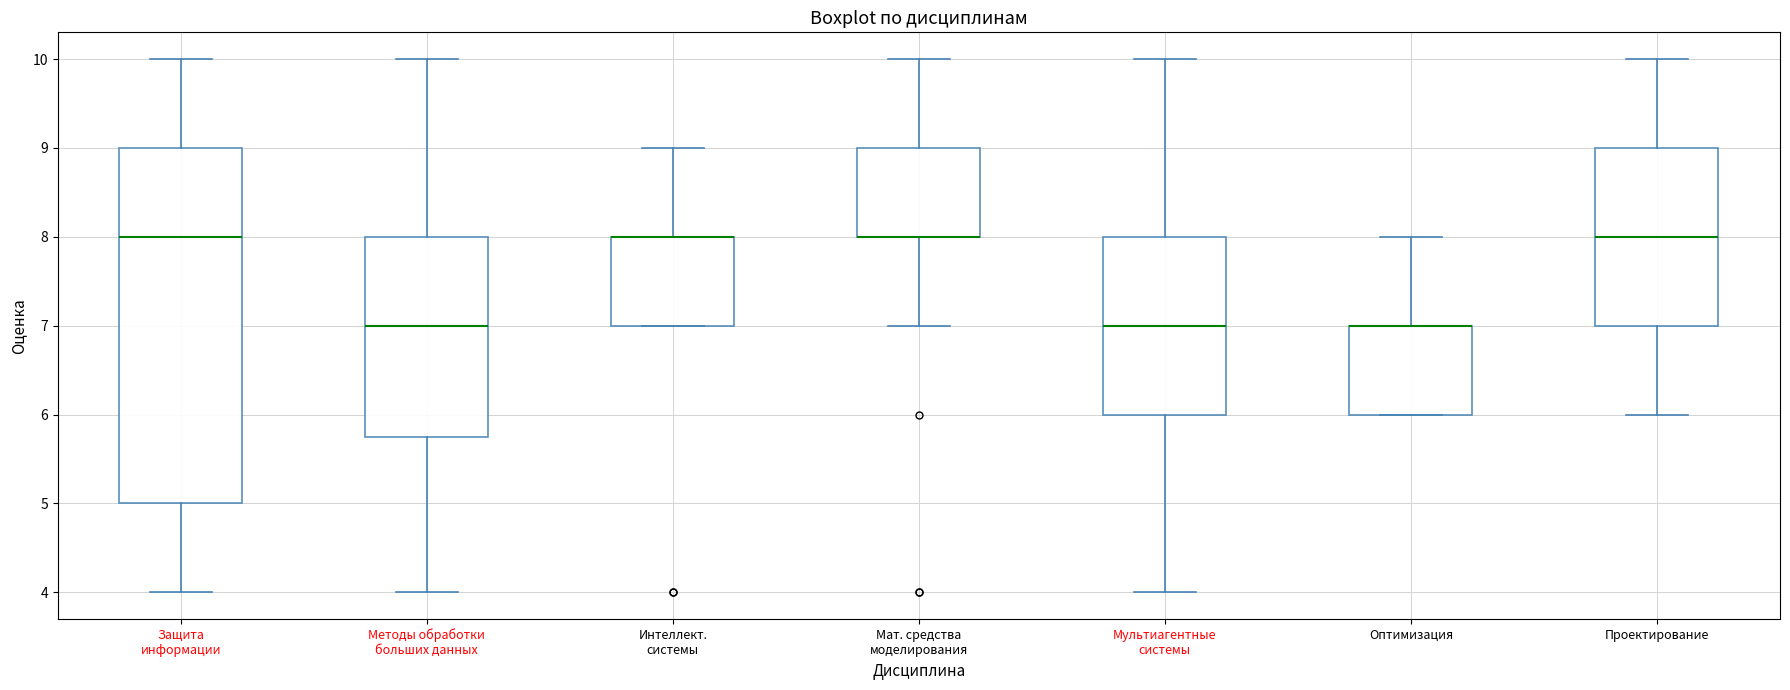

Reading left to right, transcribe this box plot: for each box, give where its median line is, the range the box spans, and where its two whiskers end, as read against the y-axis. The values are not printed on the chart, so give them approximately, as read against the axis.

Защита информации: median 8.0, box 5.0 to 9.0, whiskers 4.0 to 10.0
Методы обработки больших данных: median 7.0, box 5.8 to 8.0, whiskers 4.0 to 10.0
Интеллект. системы: median 8.0 (drawn on the box's upper edge), box 7.0 to 8.0, whiskers 7.0 to 9.0
Мат. средства моделирования: median 8.0 (drawn on the box's lower edge), box 8.0 to 9.0, whiskers 7.0 to 10.0
Мультиагентные системы: median 7.0, box 6.0 to 8.0, whiskers 4.0 to 10.0
Оптимизация: median 7.0 (drawn on the box's upper edge), box 6.0 to 7.0, whiskers 6.0 to 8.0
Проектирование: median 8.0, box 7.0 to 9.0, whiskers 6.0 to 10.0